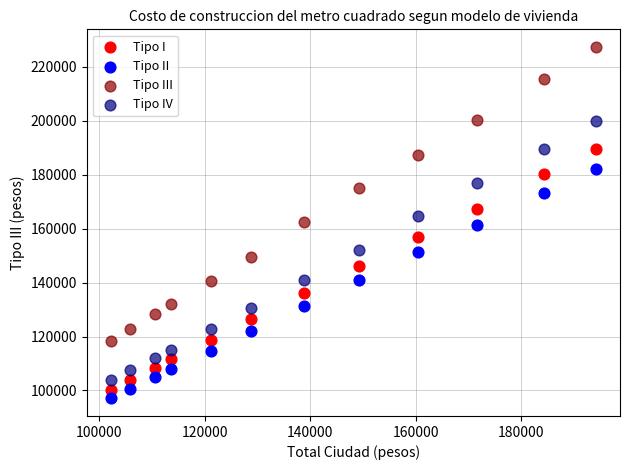

Across all data points, what is the range of X values (max minus min)?

91860.0